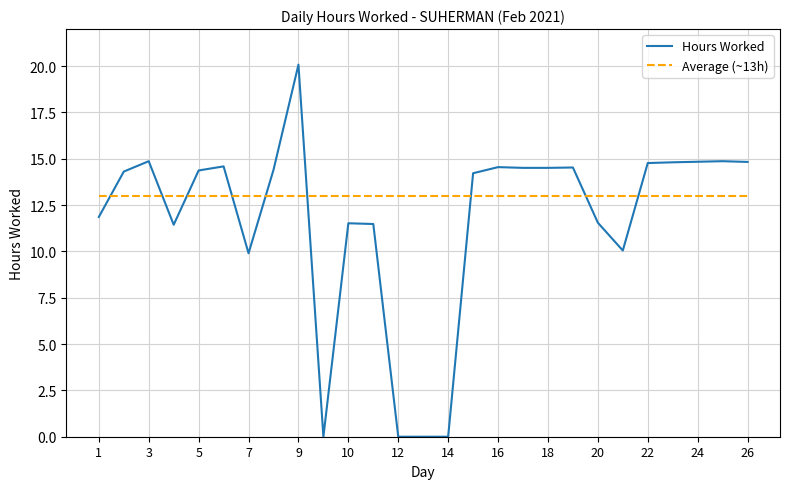

Which series has the widest spread of values?

Hours Worked